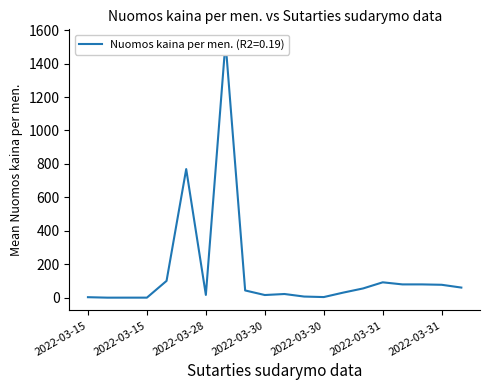

What is the smallest value displayed?

0.1